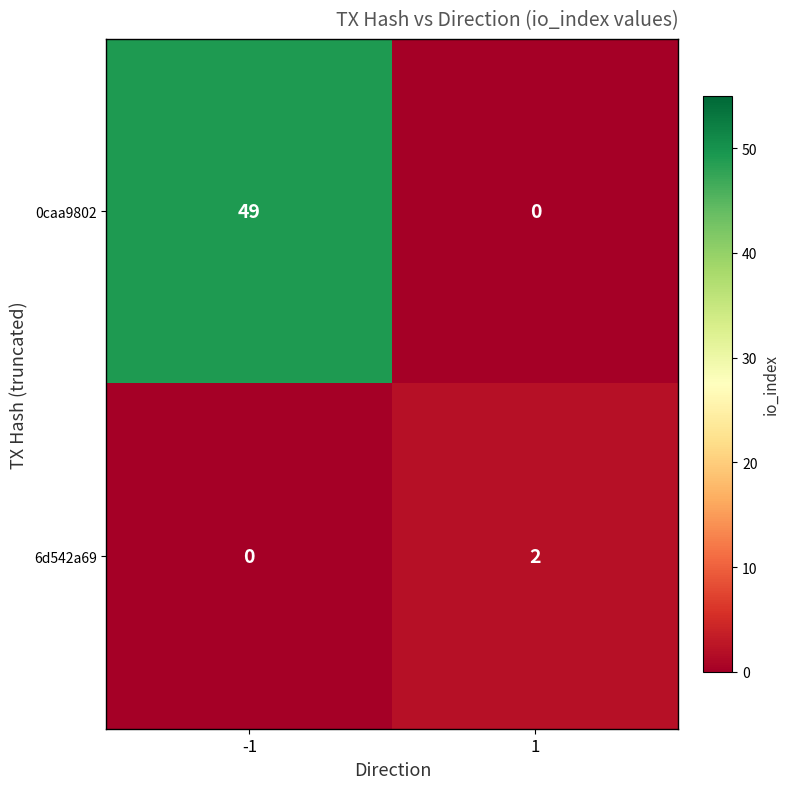

Reading right to left, transcribe all the data shown in this chart.

0caa9802: 0	49
6d542a69: 2	0